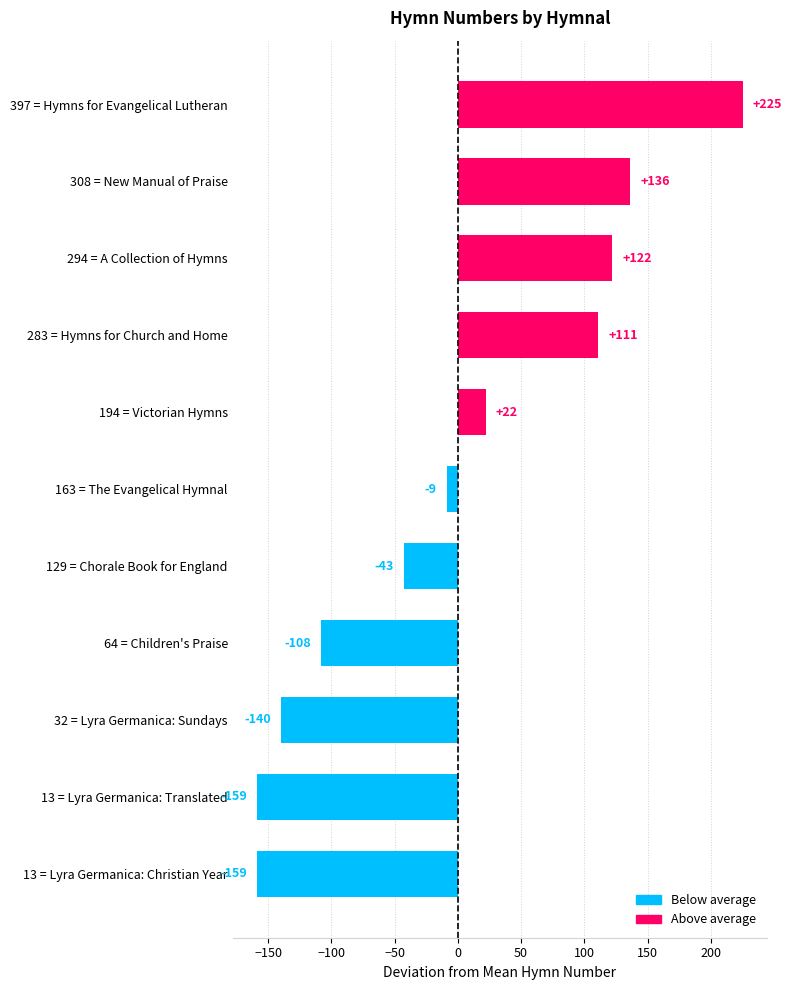

Are the bars horizontal?

Yes